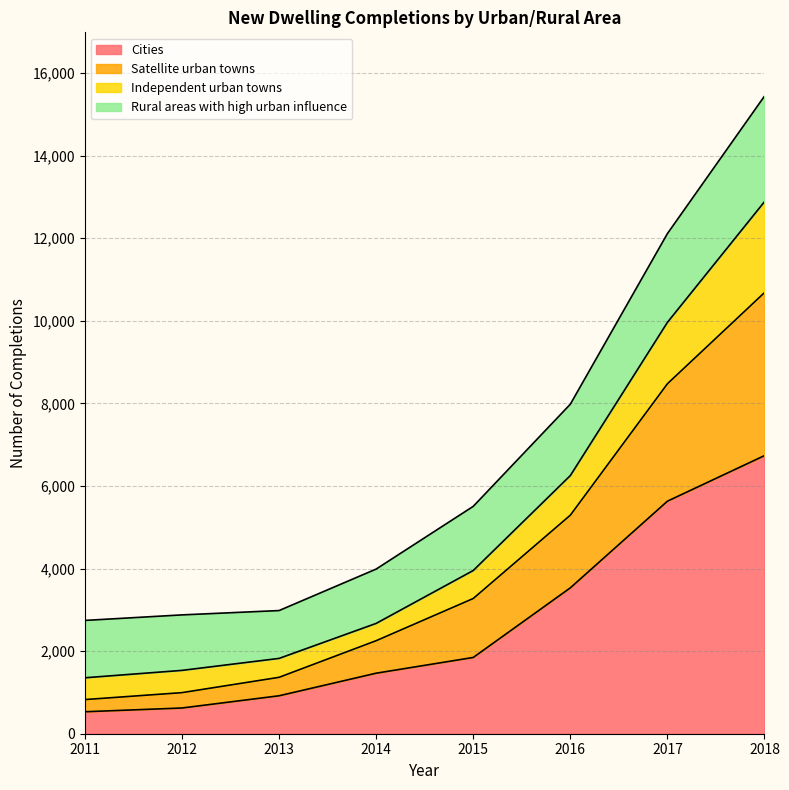

The value of Satellite urban towns at 2014 is 2064. True or false?

False